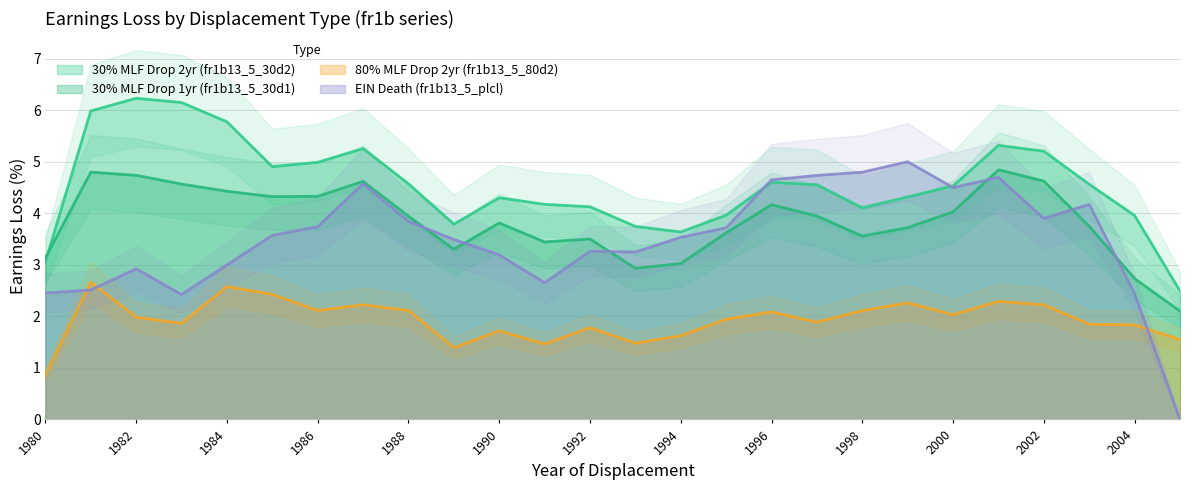

Rank the series by their maximum value, from lowest to highest.

80% MLF Drop 2yr (fr1b13_5_80d2), 30% MLF Drop 1yr (fr1b13_5_30d1), EIN Death (fr1b13_5_plcl), 30% MLF Drop 2yr (fr1b13_5_30d2)